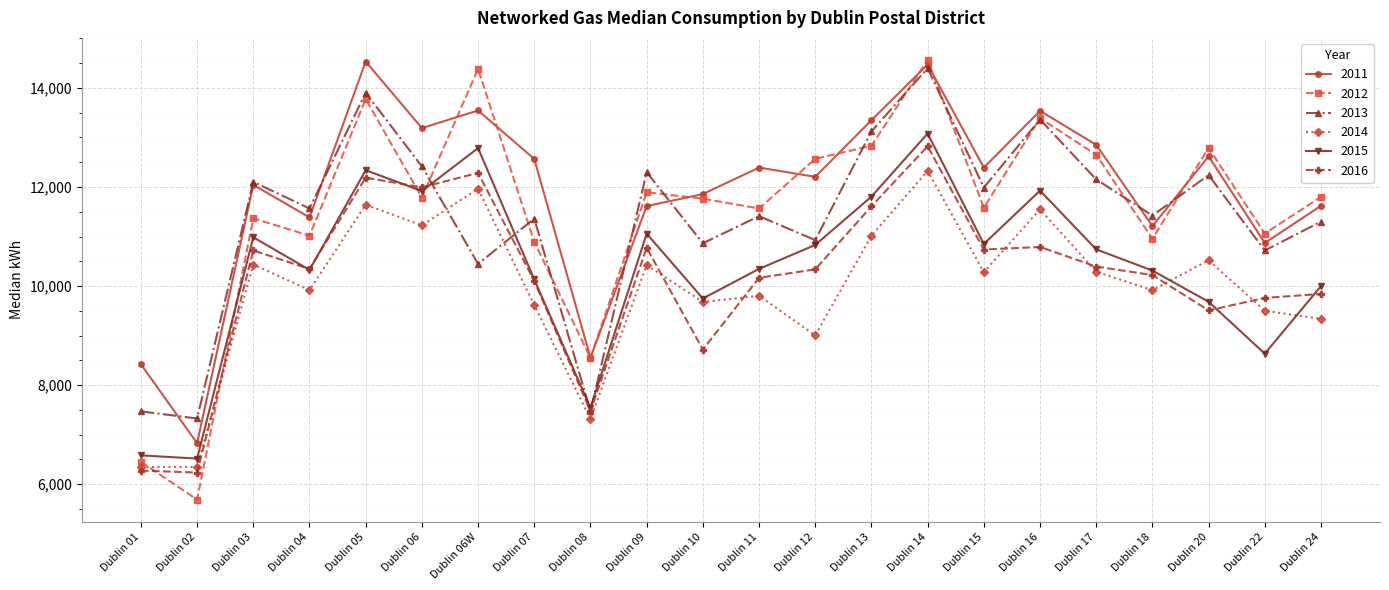

How many data points in 2016 are less than 10345?

11